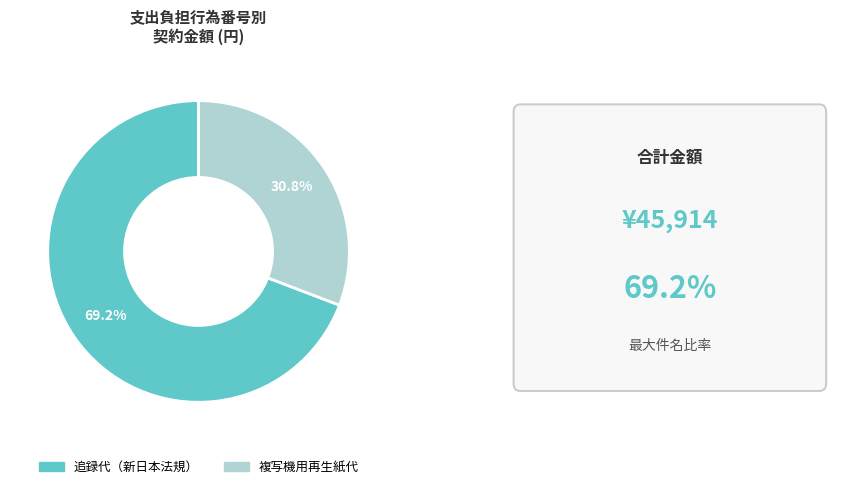

Does any single category account for the majority?

Yes